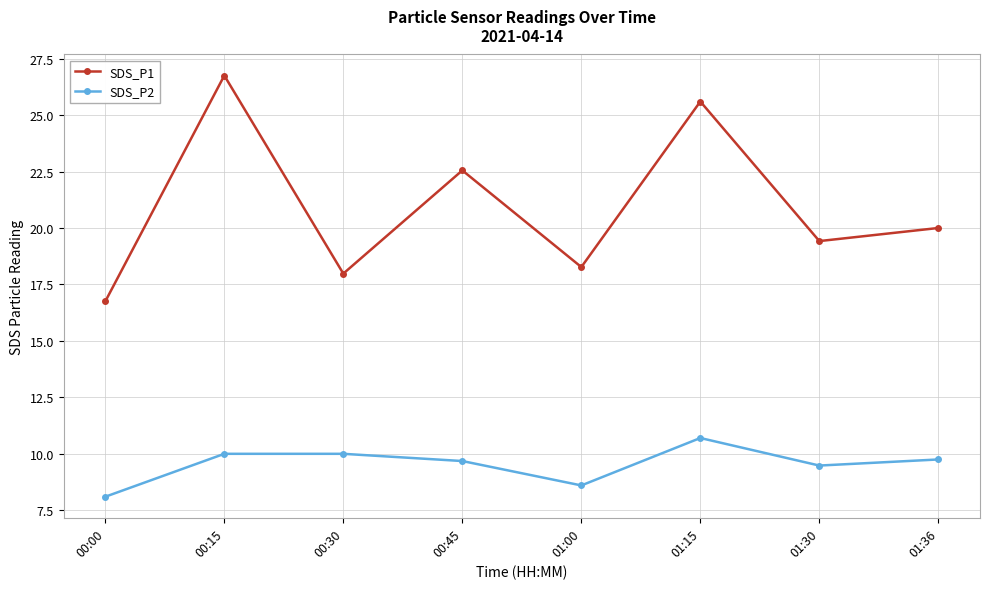

What is the difference between the maximum and second lowest values in the SDS_P2 series?

2.1